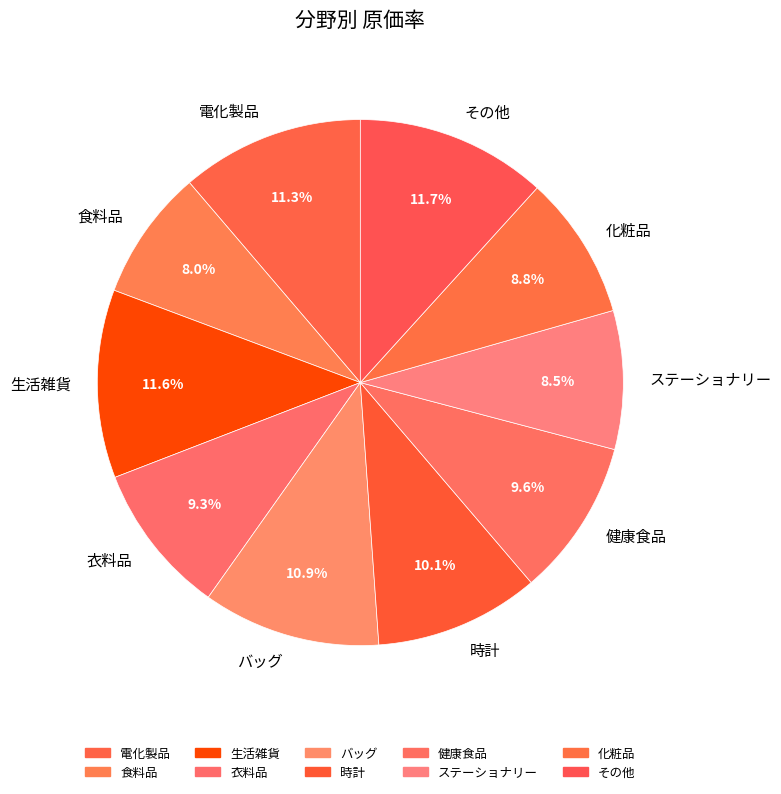

How many slices are in this pie chart?

10